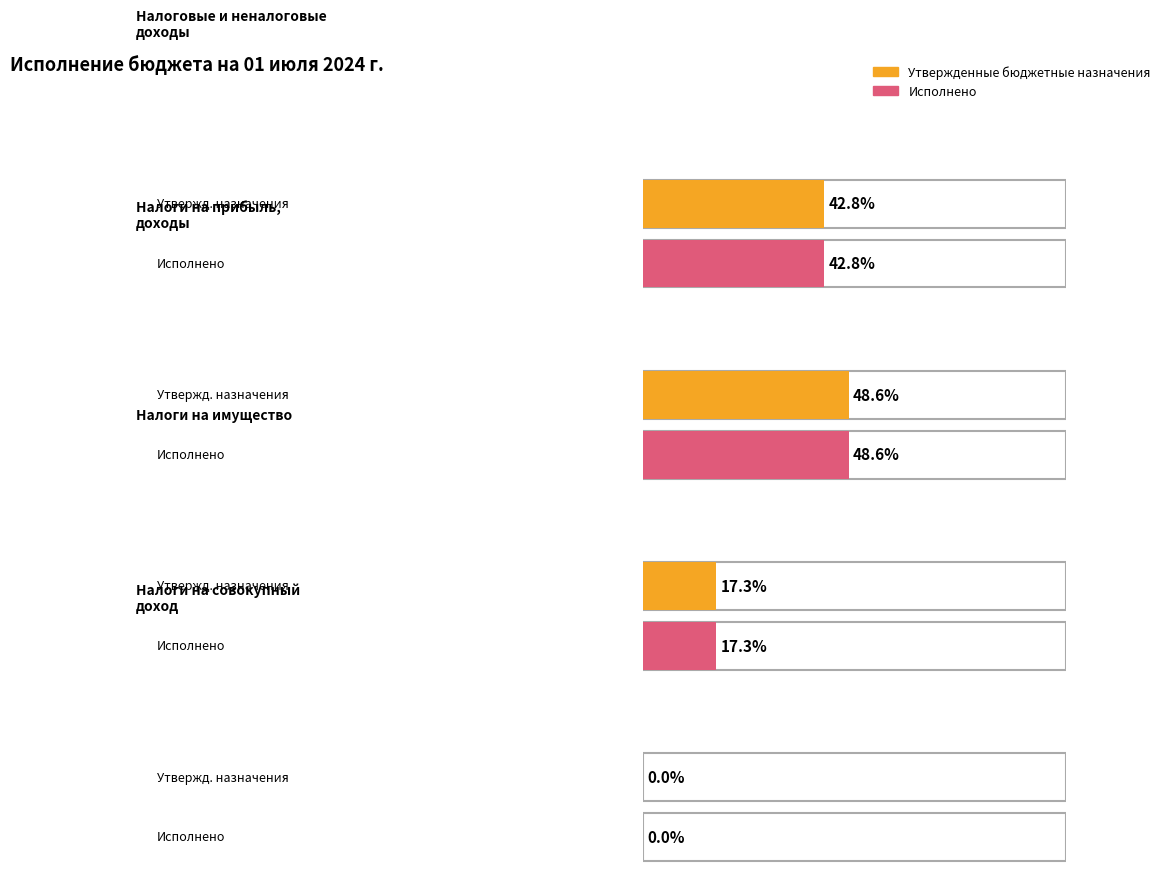

How many bars are there in each group?

2